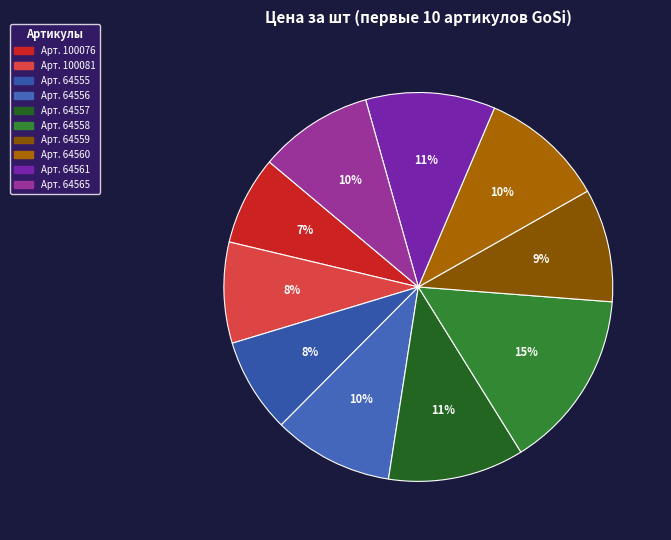

How many slices are in this pie chart?

10